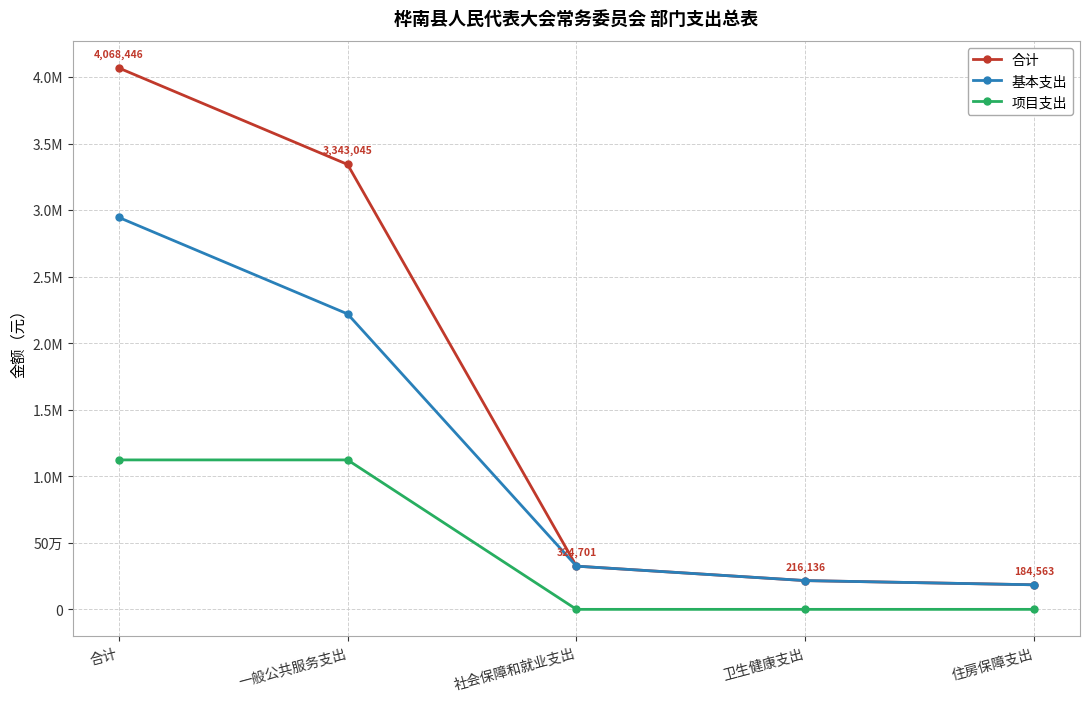

What are all the series names shown in the legend?

合计, 基本支出, 项目支出